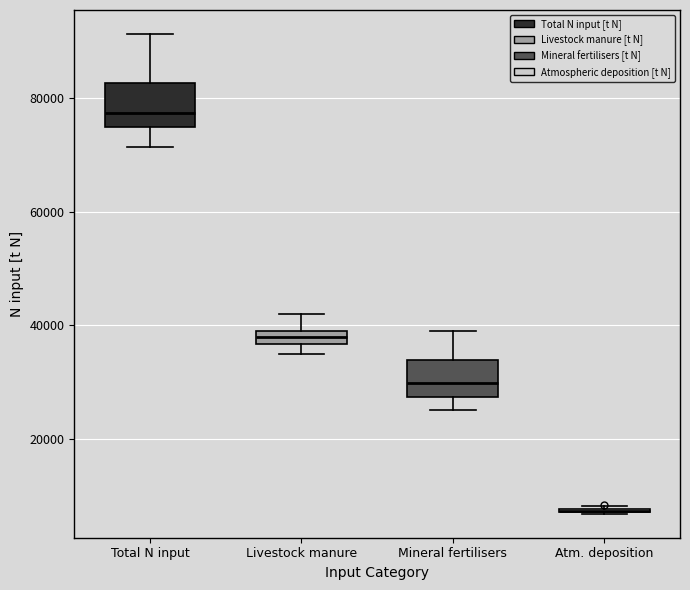

Where does the upper whisker of the box for Total N input end on the y-axis? The values are not printed on the chart, so give them approximately, as read against the axis.

92000